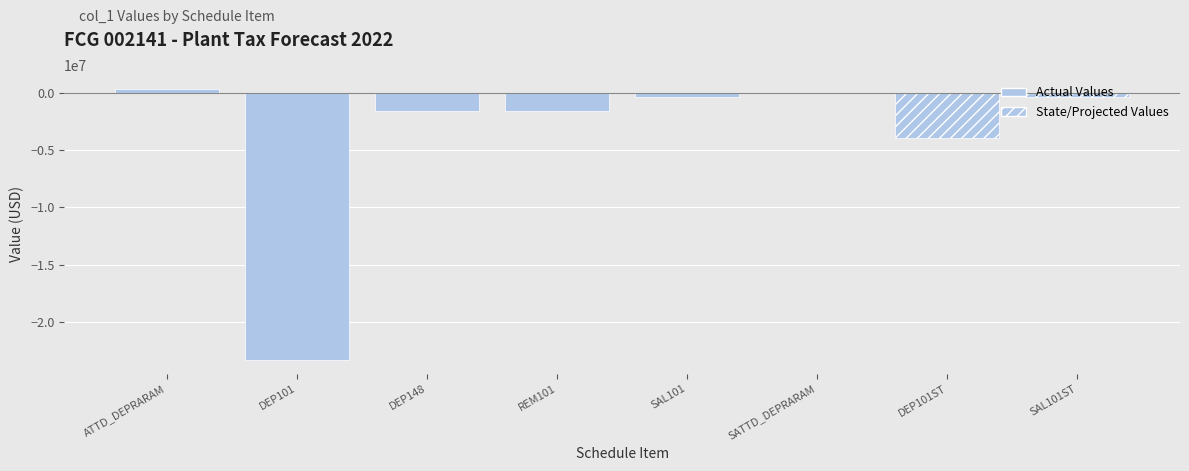

Is it true that the value at SATTD_DEPRARAM is -0.0?

True